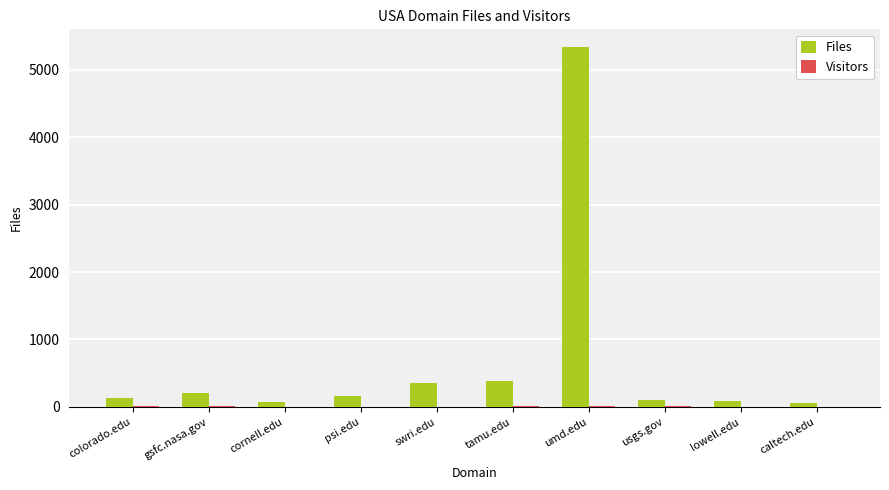

Count the number of categories in the chart.

10